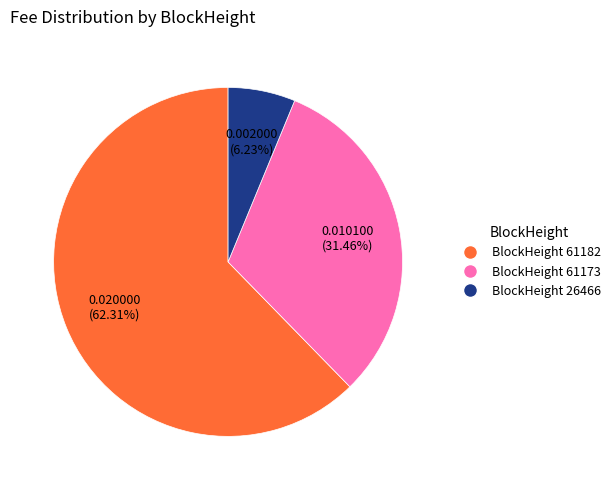

Between BlockHeight 26466 and BlockHeight 61182, which is larger?

BlockHeight 61182